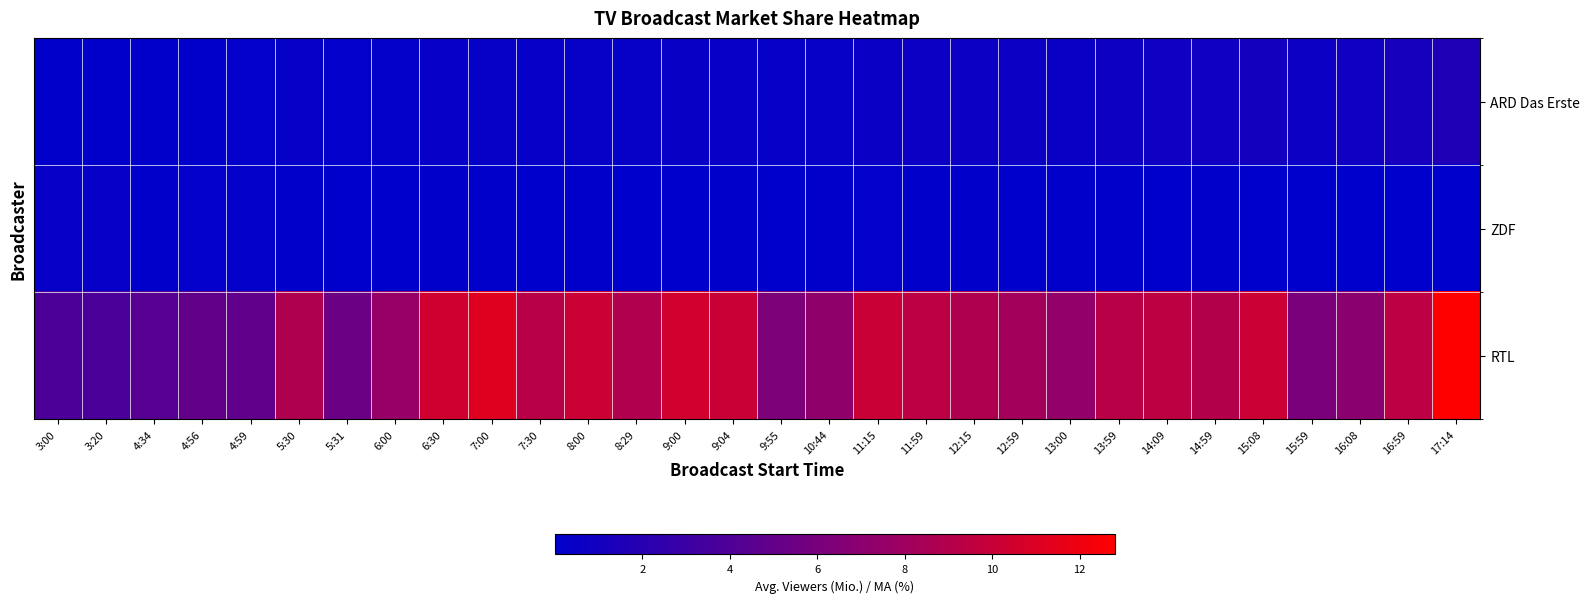

Reading right to left, what are all the values shown in this chart?

ARD Das Erste: 17:14=1.7	16:59=1.1	16:08=0.8	15:59=0.6	15:08=1.0	14:59=0.8	14:09=0.8	13:59=0.7	13:00=0.5	12:59=0.6	12:15=0.6	11:59=0.6	11:15=0.5	10:44=0.4	9:55=0.3	9:04=0.4	9:00=0.5	8:29=0.4	8:00=0.4	7:30=0.3	7:00=0.4	6:30=0.3	6:00=0.2	5:31=0.1	5:30=0.3	4:59=0.1	4:56=0.1	4:34=0.1	3:20=0.1	3:00=0.1
ZDF: 17:14=0.0	16:59=0.0	16:08=0.0	15:59=0.0	15:08=0.0	14:59=0.1	14:09=0.0	13:59=0.1	13:00=0.1	12:59=0.0	12:15=0.1	11:59=0.1	11:15=0.1	10:44=0.1	9:55=0.0	9:04=0.1	9:00=0.0	8:29=0.0	8:00=0.1	7:30=0.0	7:00=0.1	6:30=0.1	6:00=0.0	5:31=0.0	5:30=0.1	4:59=0.2	4:56=0.1	4:34=0.1	3:20=0.3	3:00=0.3
RTL: 17:14=12.8	16:59=9.4	16:08=7.0	15:59=6.1	15:08=10.2	14:59=9.0	14:09=9.5	13:59=9.2	13:00=7.5	12:59=8.2	12:15=8.8	11:59=9.4	11:15=10.1	10:44=7.3	9:55=6.3	9:04=10.1	9:00=10.5	8:29=8.9	8:00=10.2	7:30=9.2	7:00=11.2	6:30=10.4	6:00=7.6	5:31=5.4	5:30=8.8	4:59=4.9	4:56=5.0	4:34=4.4	3:20=3.8	3:00=3.9